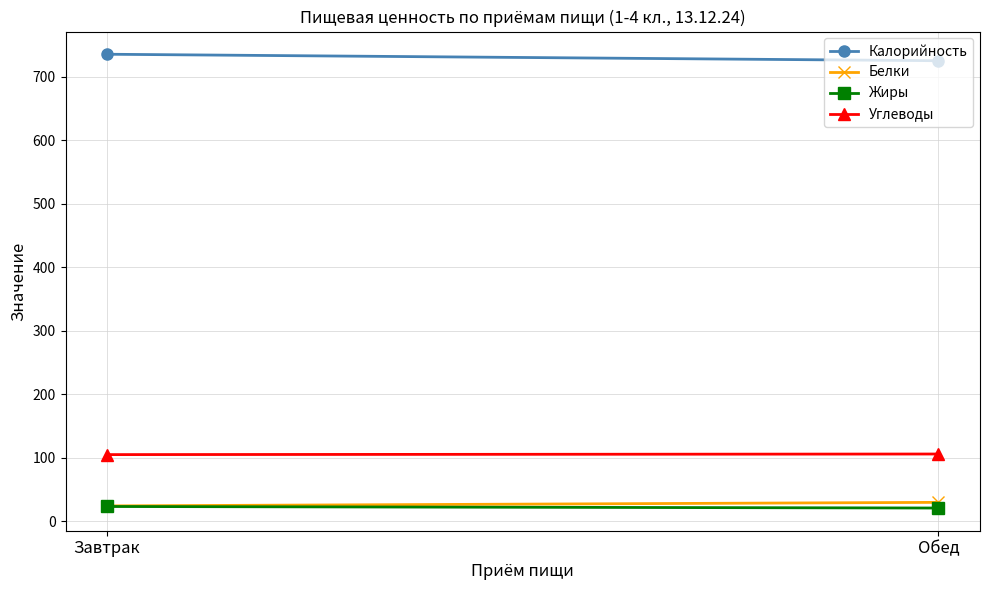

What is the highest value of the Калорийность series?

735.3